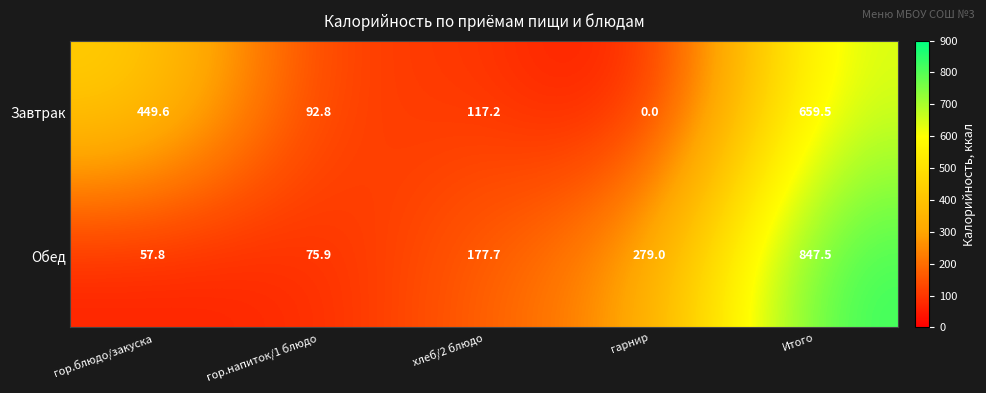

What is the spread (max minus min) of values at гор.напиток/1 блюдо?

16.9